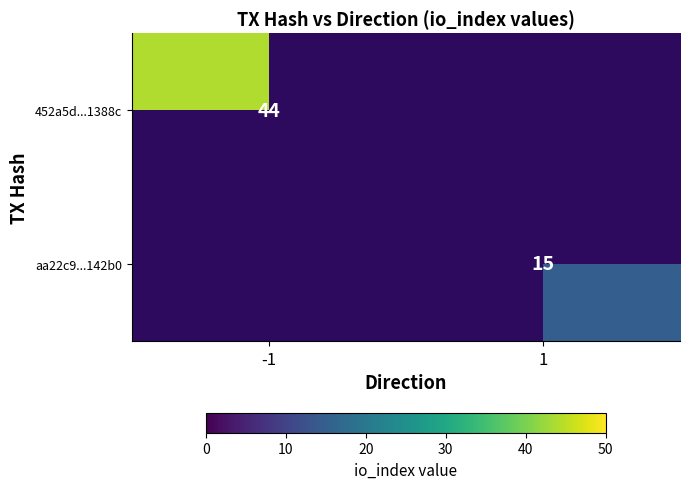

The 452a5d...1388c series shows 73 at -1. True or false?

False